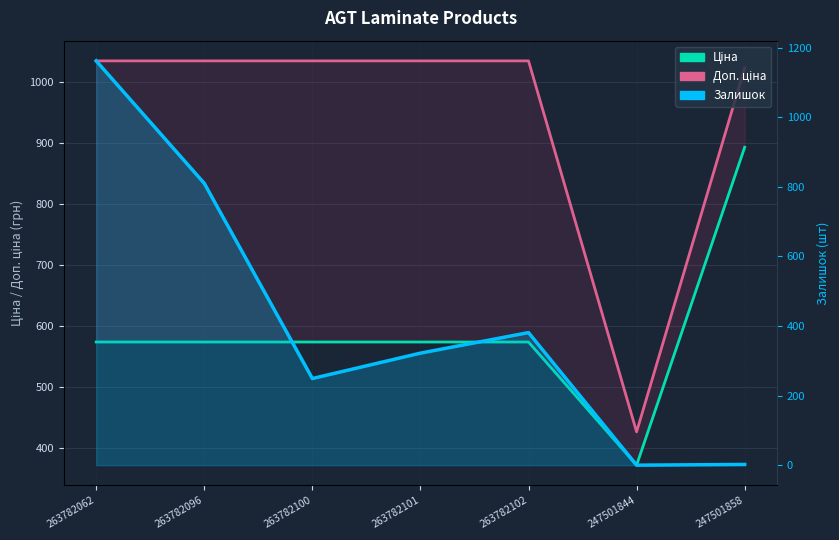

What are all the series names shown in the legend?

Ціна, Доп. ціна, Залишок